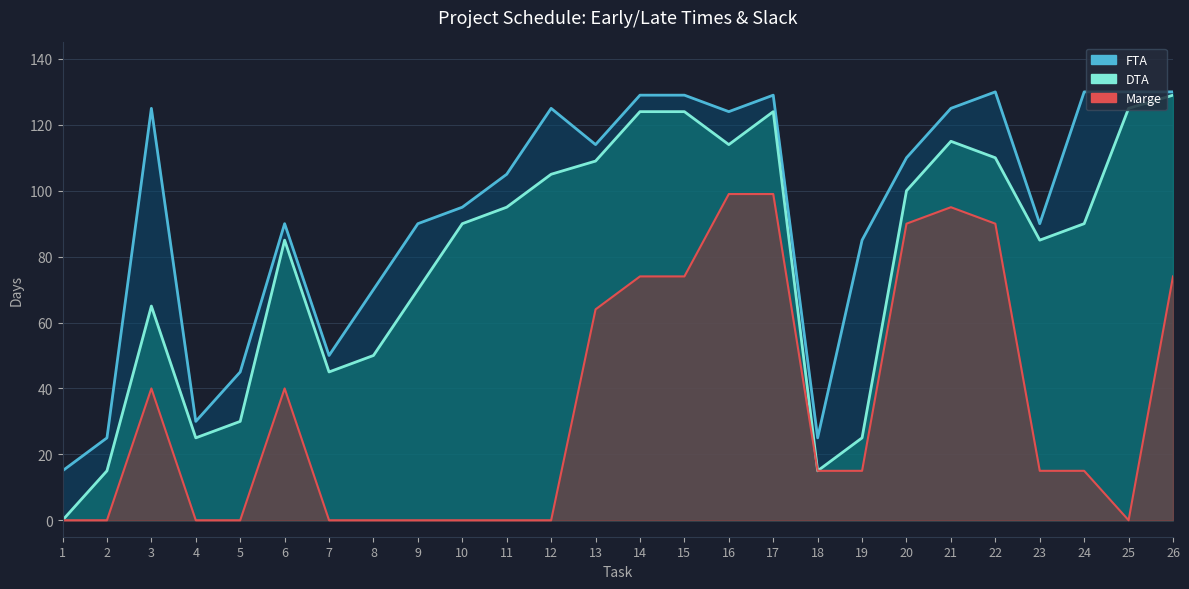

At which label is DTA closest to 64?

3